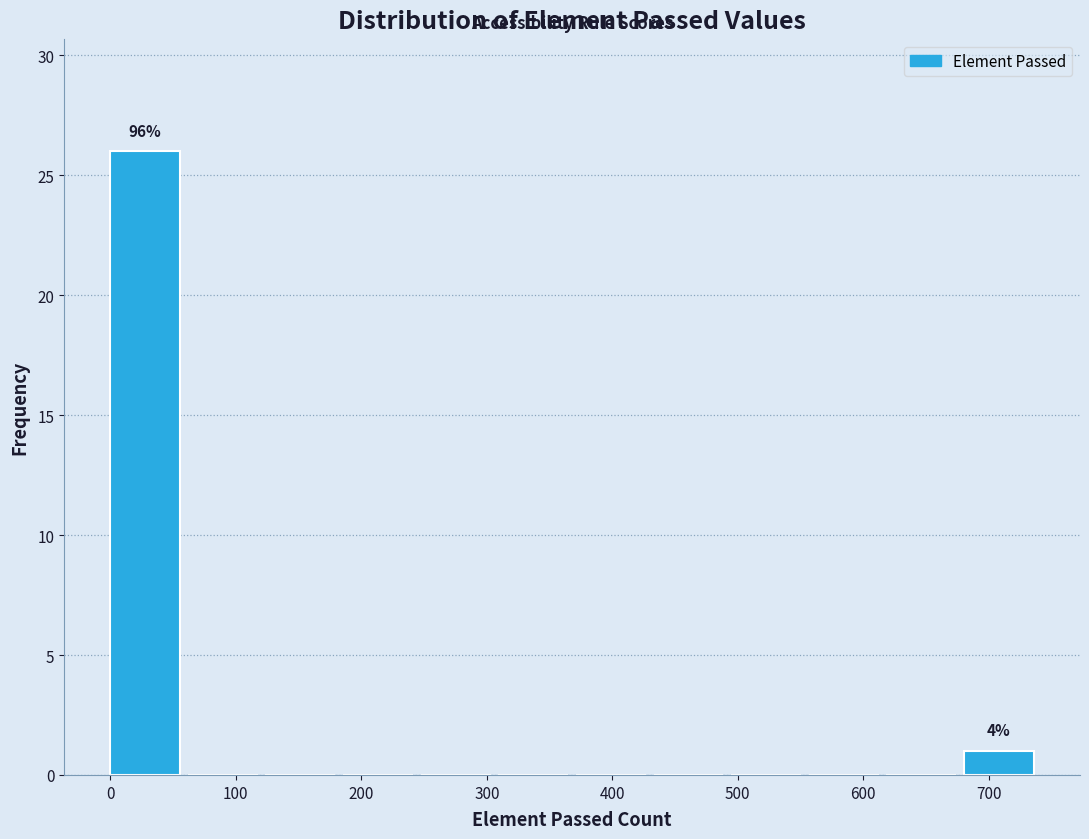

Which range on the x-axis has the tallest bar?

0 to 60